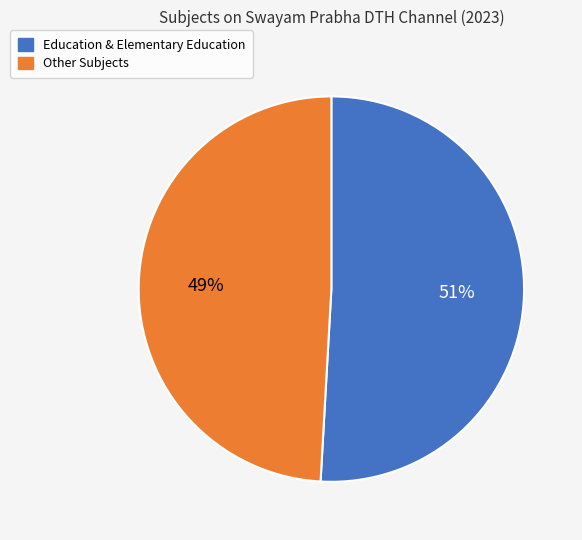

Does any single category account for the majority?

Yes